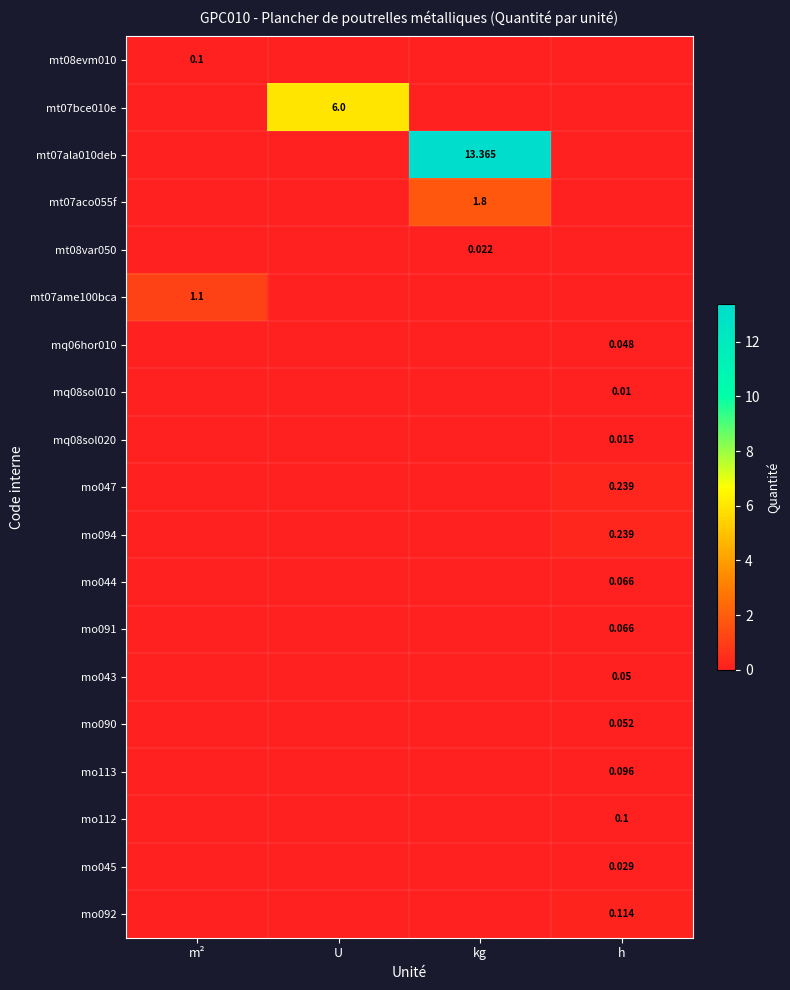

How many values in mq08sol010 are above zero?

1